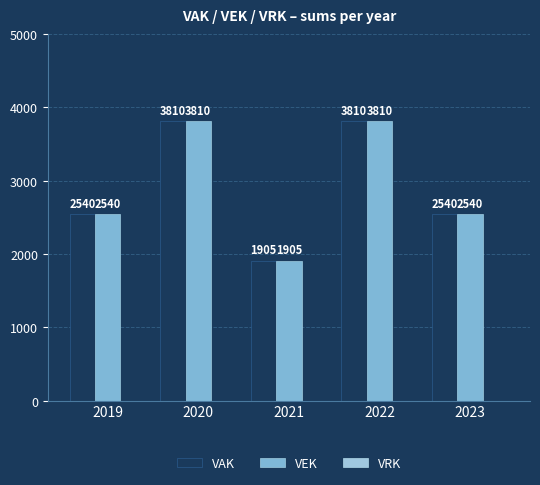

How many bars are there in total?

10